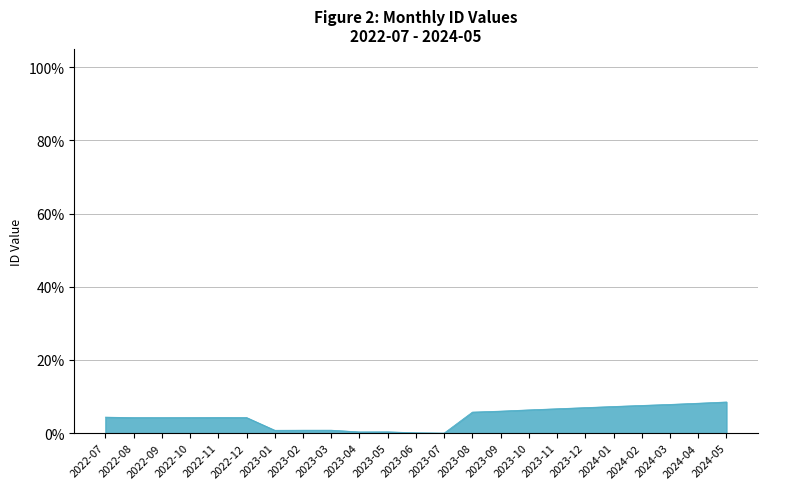

What is the difference between the maximum and minimum values?

8.5